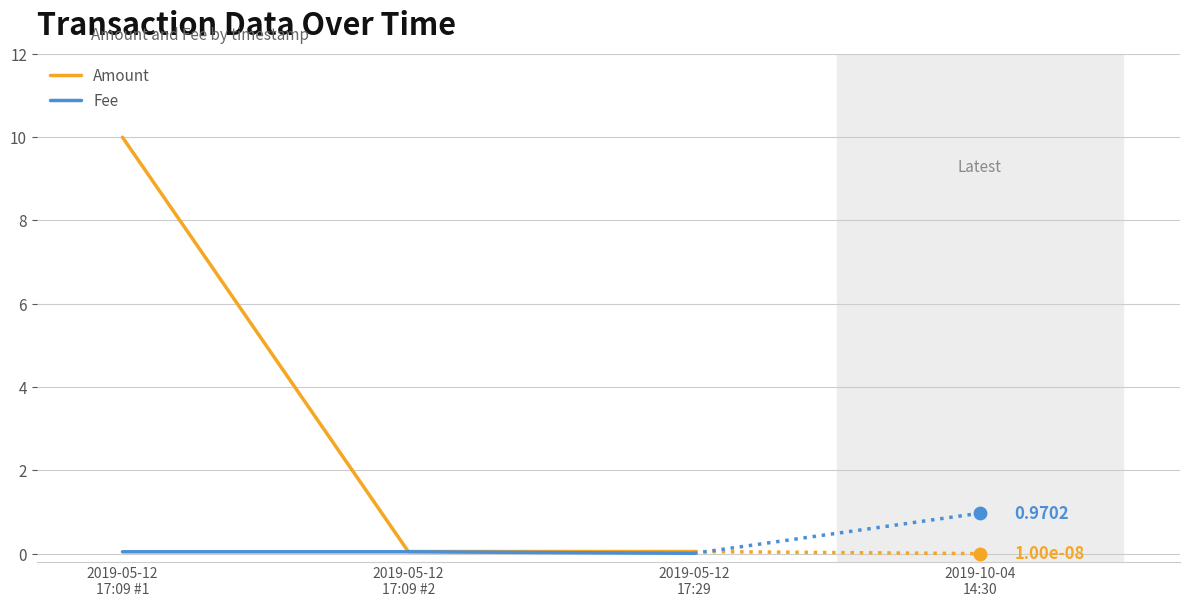

Which series contains the highest Y value?

Amount